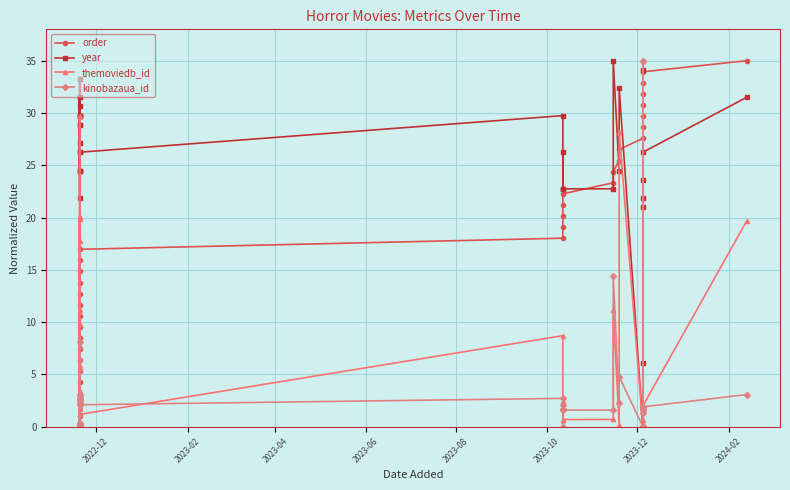

Reading left to right, what are all the values shown in this chart?

order: 0.0	1.1	2.1	3.2	4.2	5.3	6.4	7.4	8.5	9.5	10.6	11.7	12.7	13.8	14.8	15.9	17.0	18.0	19.1	20.2	21.2	22.3	23.3	24.4	25.5	26.5	27.6	28.6	29.7	30.8	31.8	32.9	33.9	35.0
year: 24.5	26.2	28.9	31.5	29.8	21.9	33.2	24.5	27.1	29.8	31.5	29.8	30.6	29.8	28.9	24.5	26.2	29.8	22.8	26.2	22.8	22.8	22.8	35.0	24.5	32.4	0.0	6.1	21.0	34.1	21.9	23.6	26.2	31.5
themoviedb_id: 0.3	1.9	5.8	20.1	7.7	0.0	29.7	0.4	3.5	6.5	19.8	9.8	17.7	11.2	5.5	1.7	1.2	8.7	0.7	2.4	0.0	0.7	0.7	11.1	0.2	28.1	0.0	0.0	0.7	35.0	0.1	0.1	2.0	19.7
kinobazaua_id: 2.3	2.5	2.7	3.0	2.7	0.0	8.1	0.1	2.6	2.7	3.0	0.3	0.3	2.7	2.7	2.5	2.1	2.7	1.7	2.1	0.0	1.6	1.6	14.4	2.3	4.8	0.0	0.0	1.4	35.0	1.6	1.7	1.9	3.1